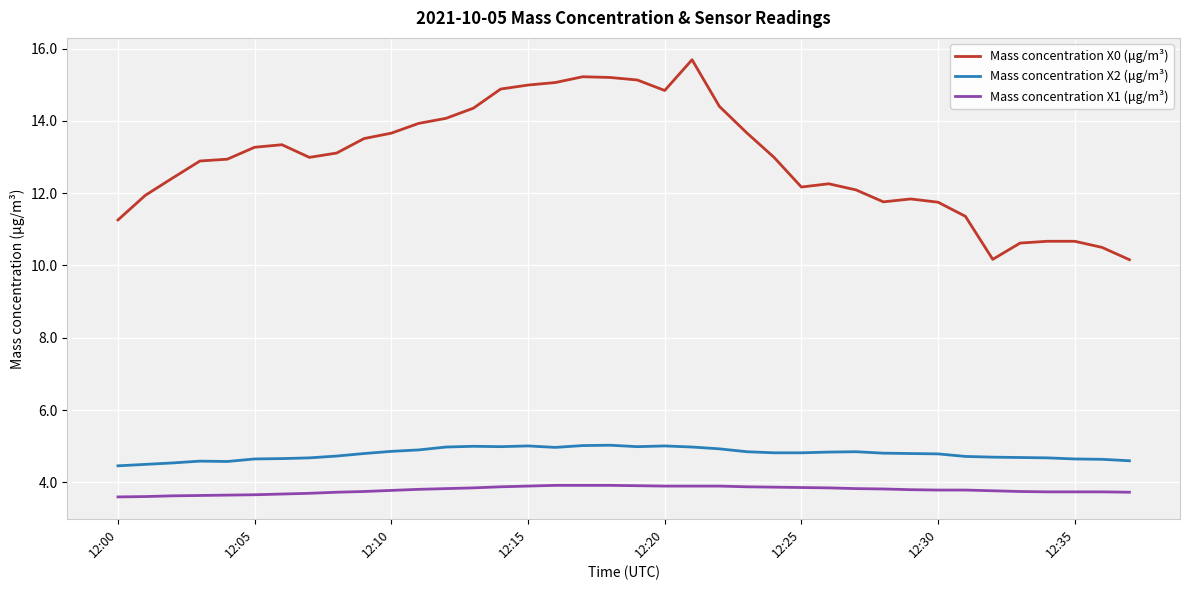

What is the difference between the maximum and minimum values in the Mass concentration X1 (μg/m³) series?

0.3